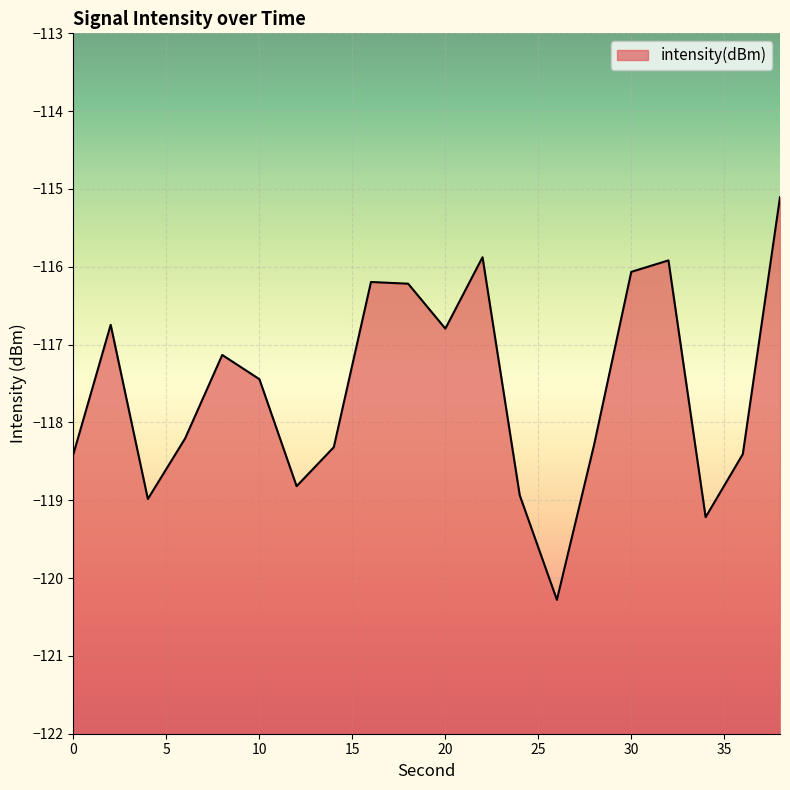

List the labels in order of value, largest first.

38, 22, 32, 30, 16, 18, 2, 20, 8, 10, 6, 28, 14, 0, 36, 12, 24, 4, 34, 26